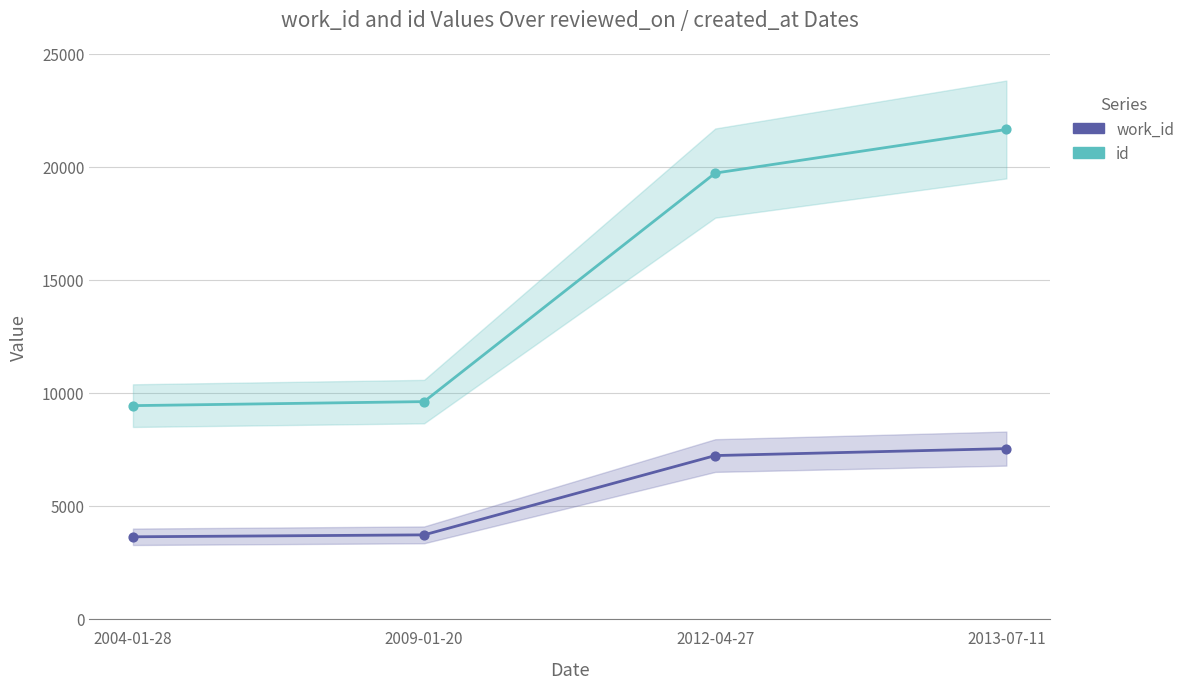

Which series contains the highest Y value?

id